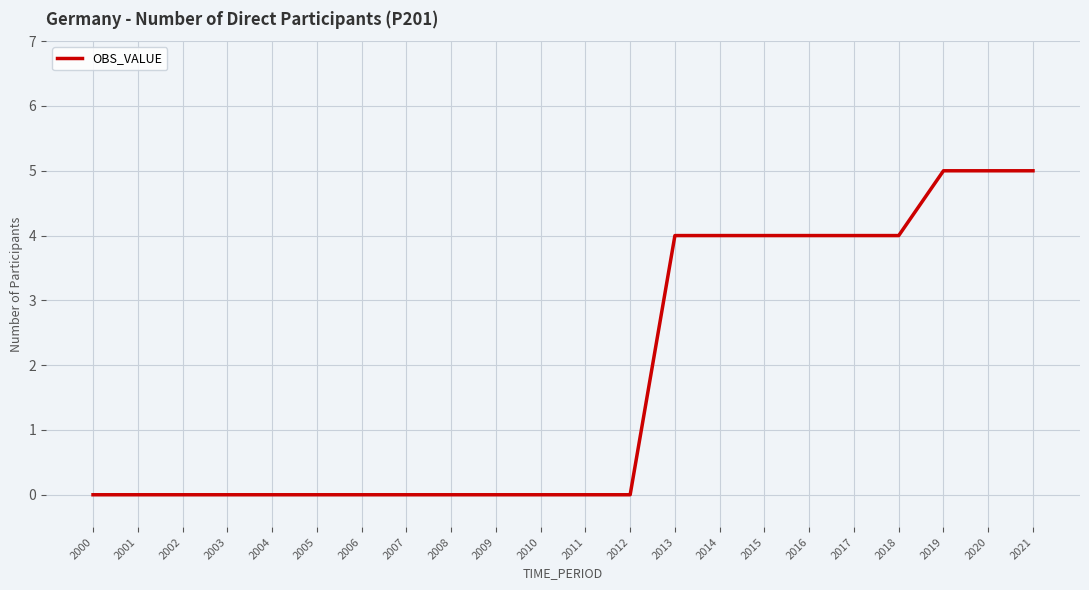

The chart shows a value of 2 at 2010. True or false?

False